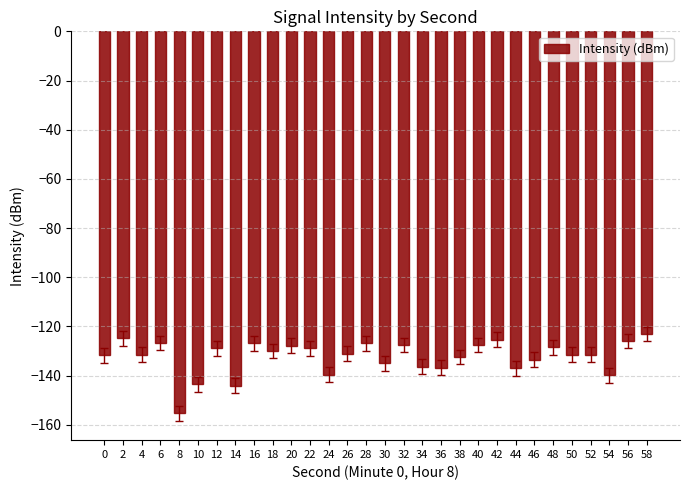

What is the change in value from 12 to 36?

-7.9